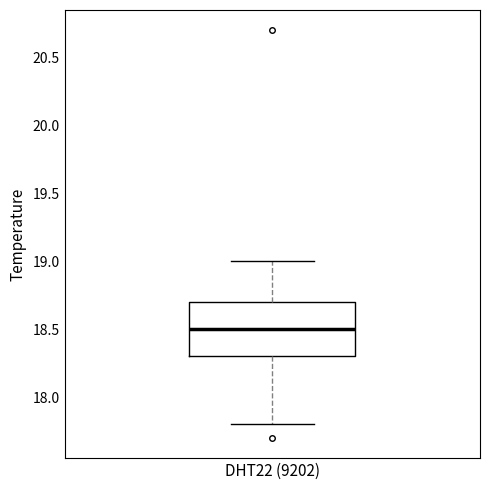

Read this box plot against the y-axis: the position of the median line, the range covered by the box, and the ends of both whiskers. The values are not printed on the chart, so give them approximately, as read against the axis.

median 18.5, box 18.3 to 18.7, whiskers 17.8 to 19.0